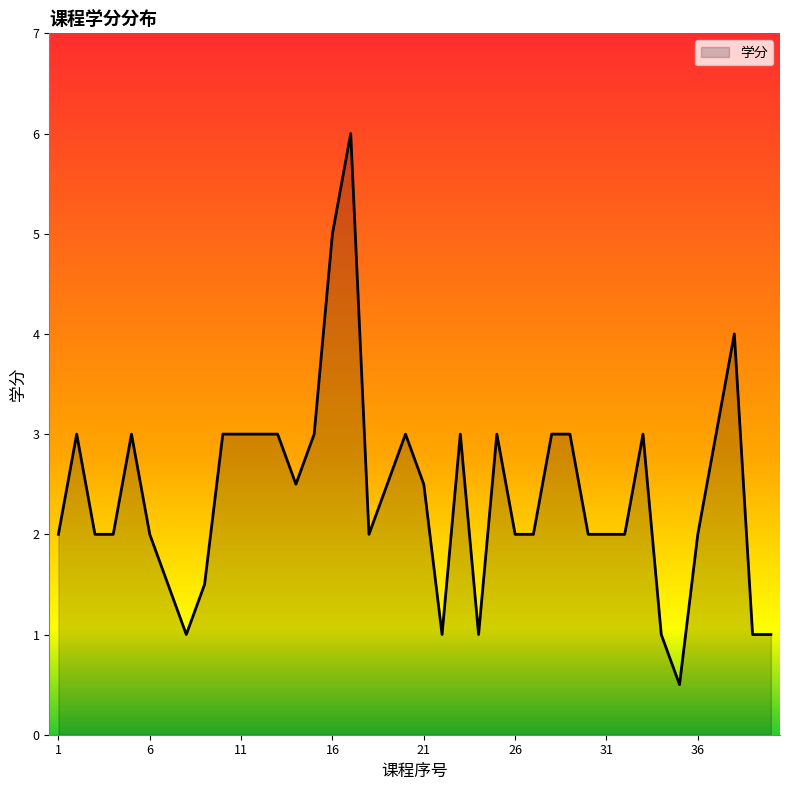

What is the minimum value shown in the chart?

0.5